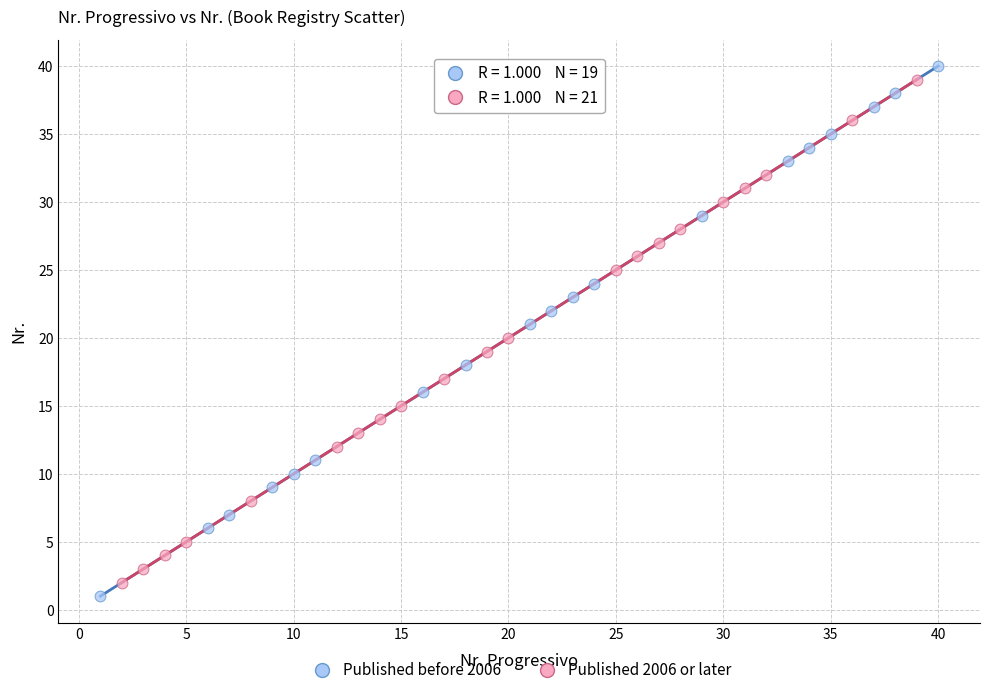

Which series has the widest spread of Y values?

Published before 2006